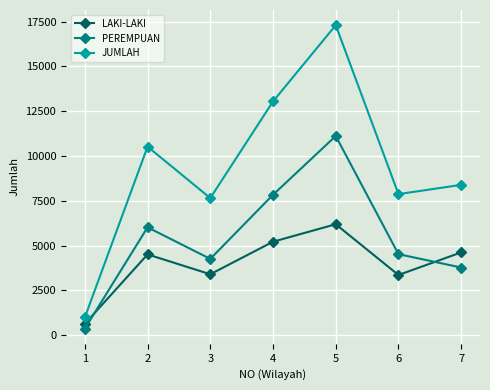

True or false: PEREMPUAN has a value of 11118 at 5.

True